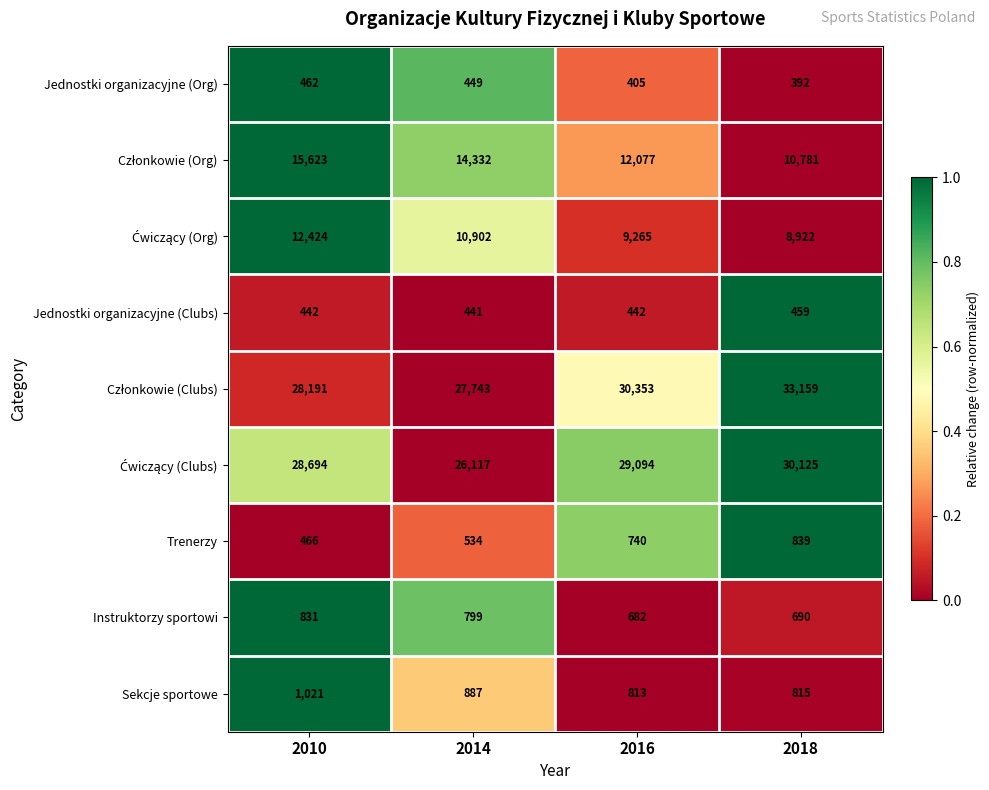

The Trenerzy series shows 1257 at 2016. True or false?

False